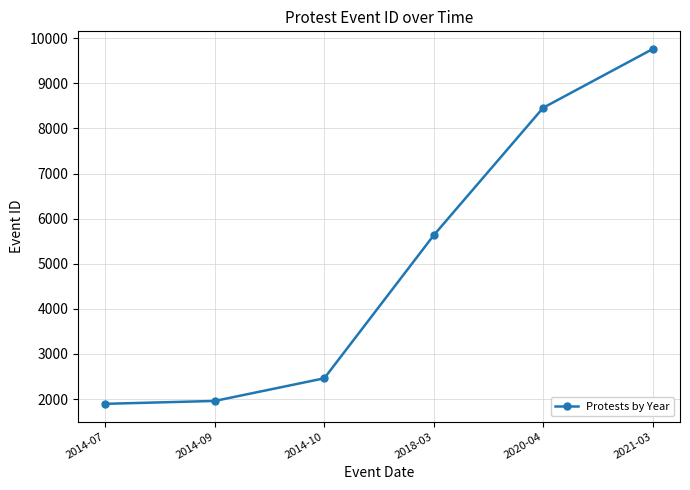

True or false: the data shows 9759 at 2021-03.

True